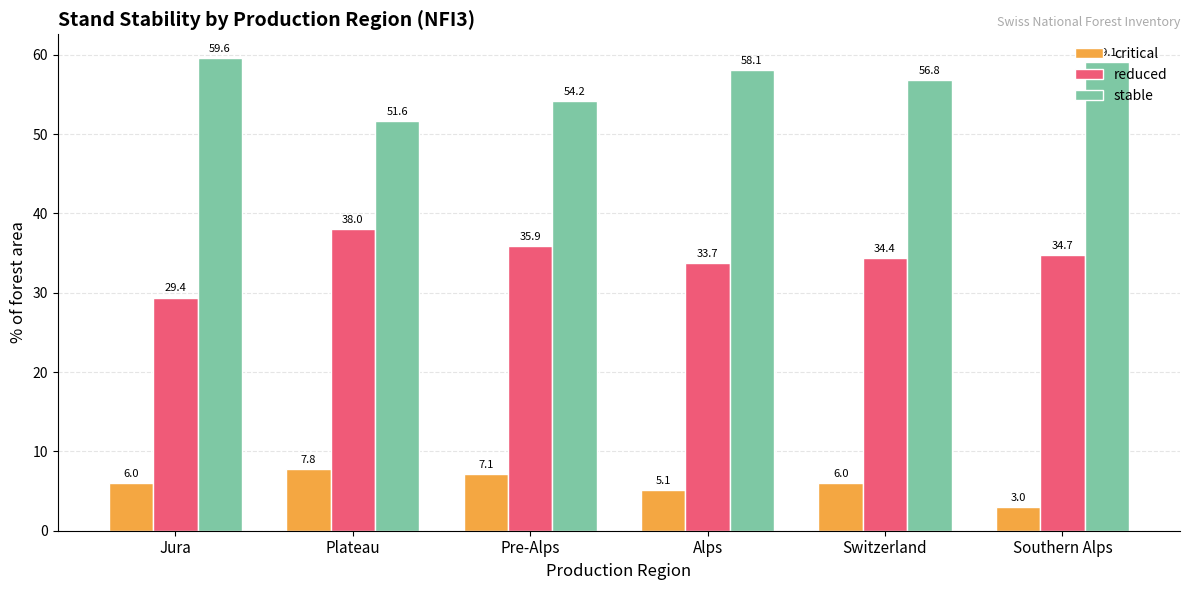

List the series in order of their peak value, lowest first.

critical, reduced, stable